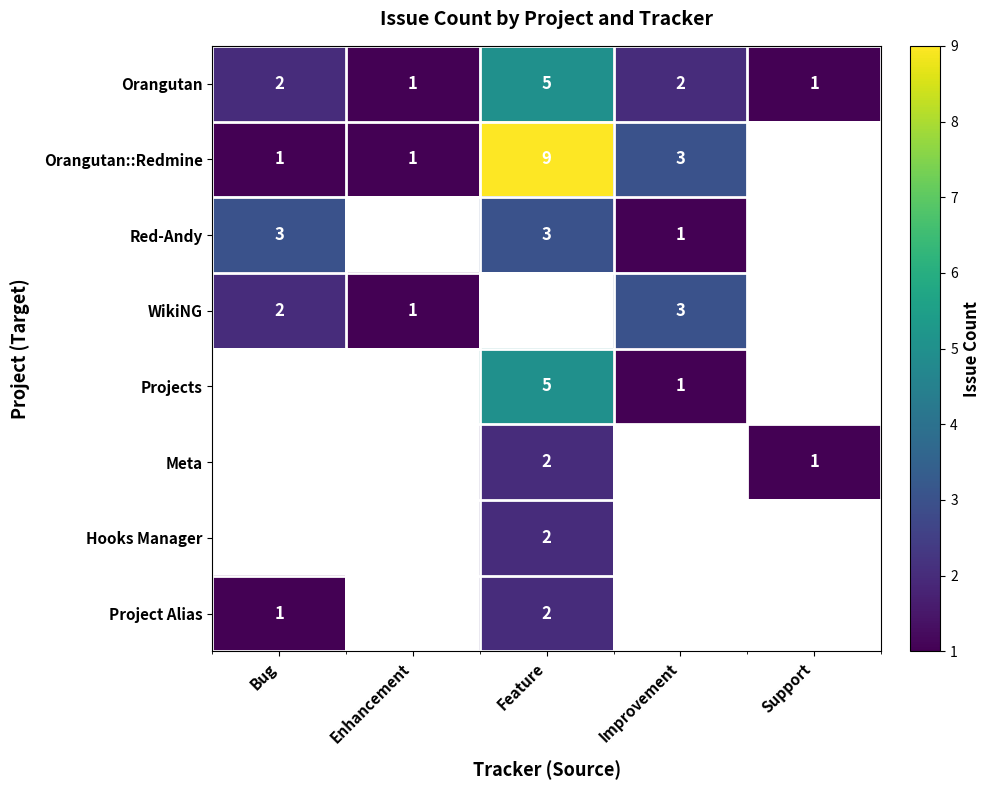

The Orangutan series shows 1 at Enhancement. True or false?

True